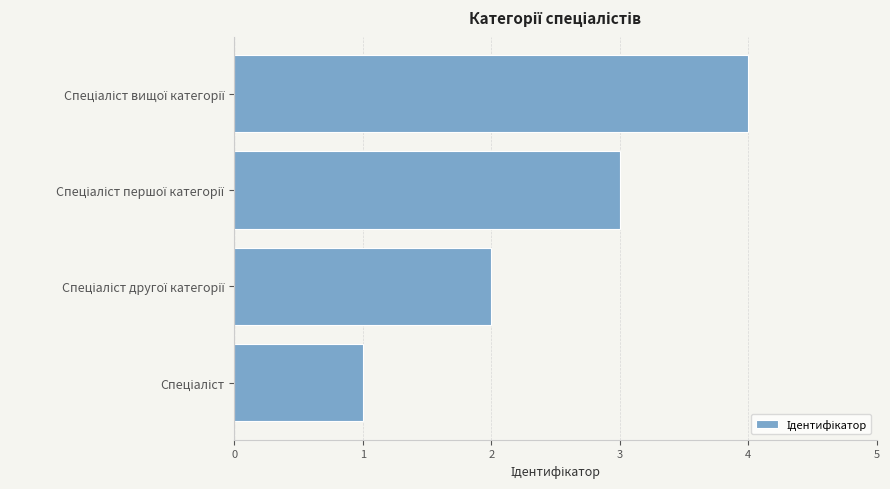

How many series are shown in this chart?

1